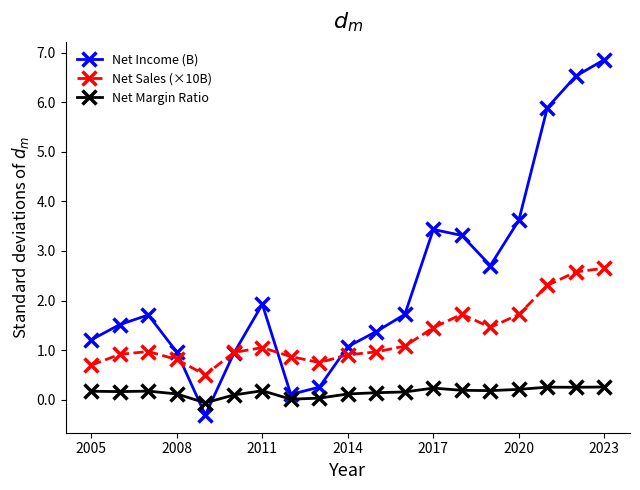

True or false: Net Sales (×10B) has more than 1 points higher than both neighbors.

True